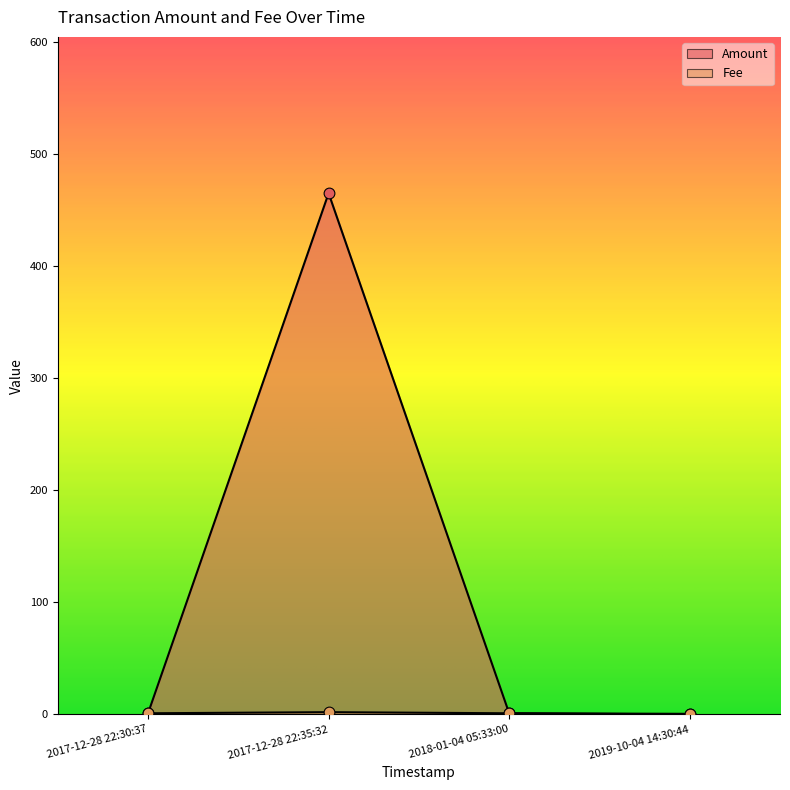

At which category is the sum across all series the highest?

2017-12-28 22:35:32